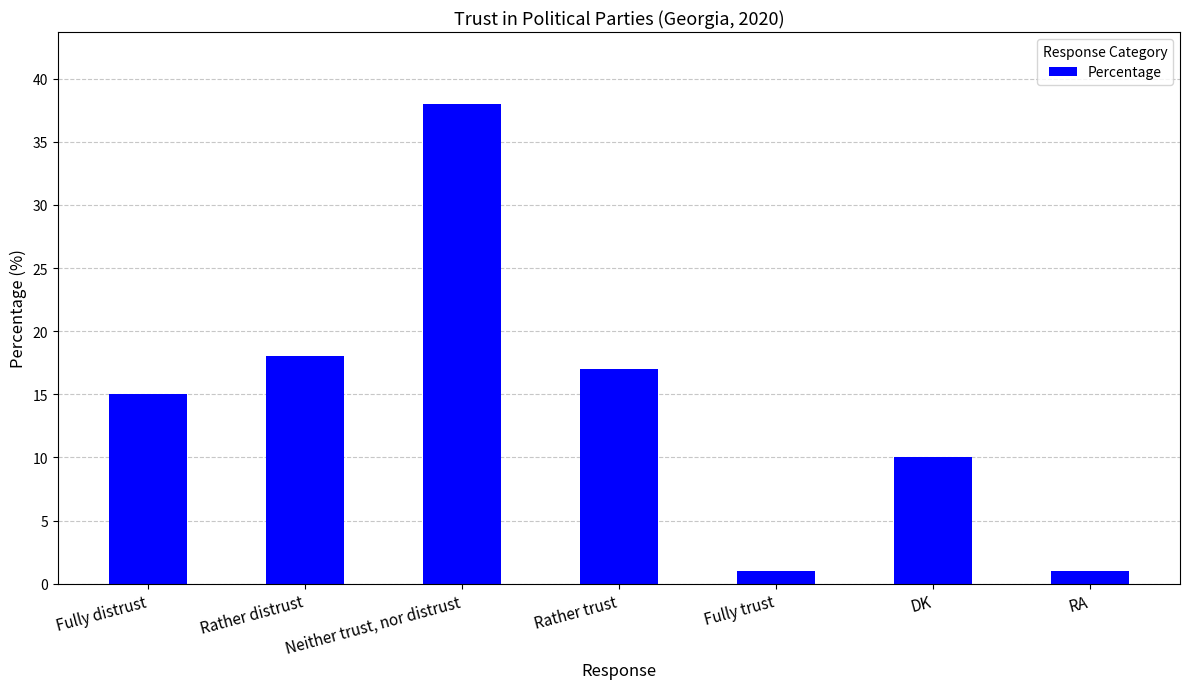

At which label is the value closest to 19?

Rather distrust